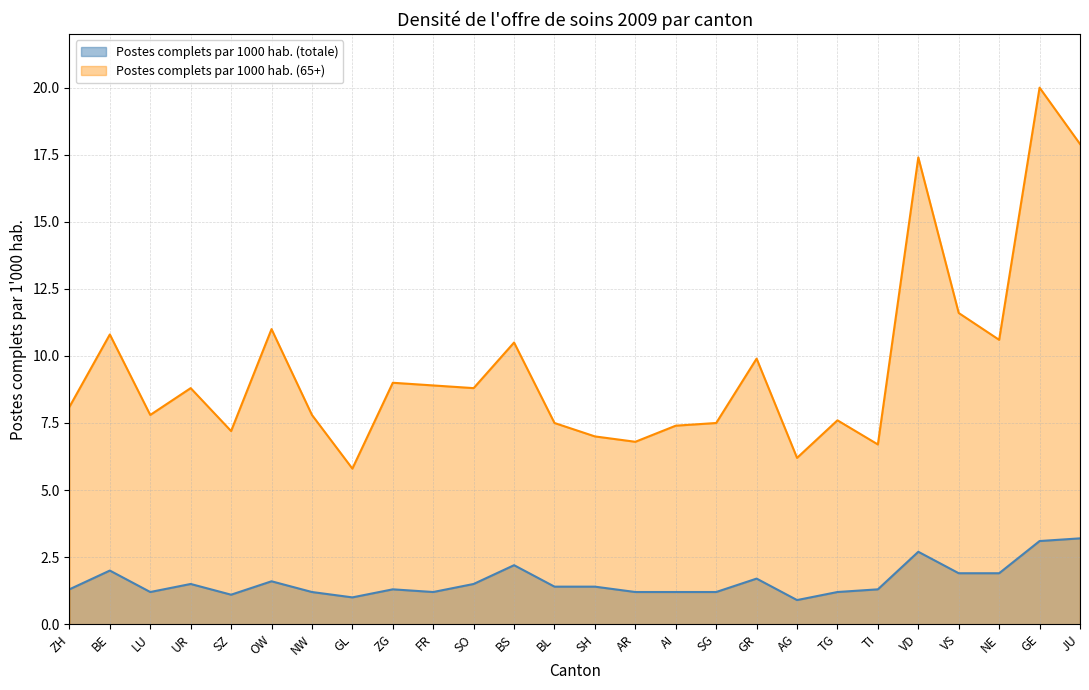

The Postes complets par 1000 hab. (totale) series shows 2.2 at TI. True or false?

False